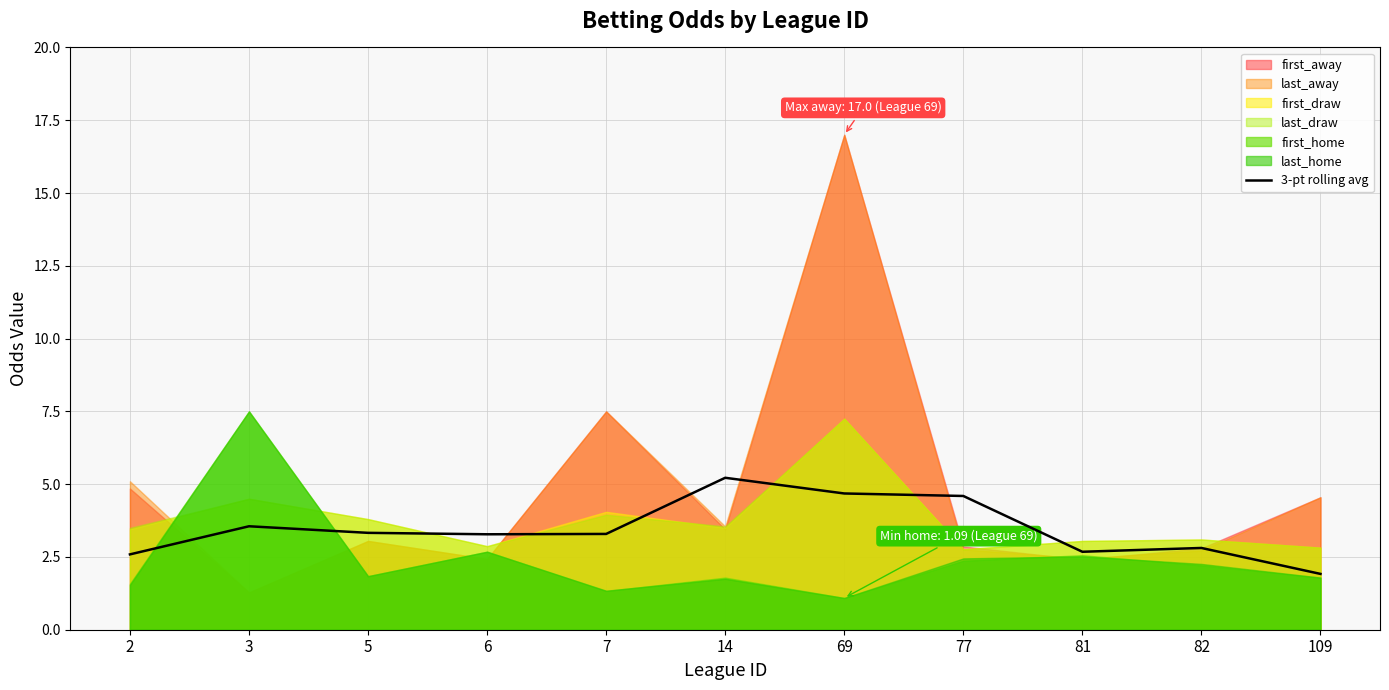

The value of 3-pt rolling avg at 82 is 4.8. True or false?

False